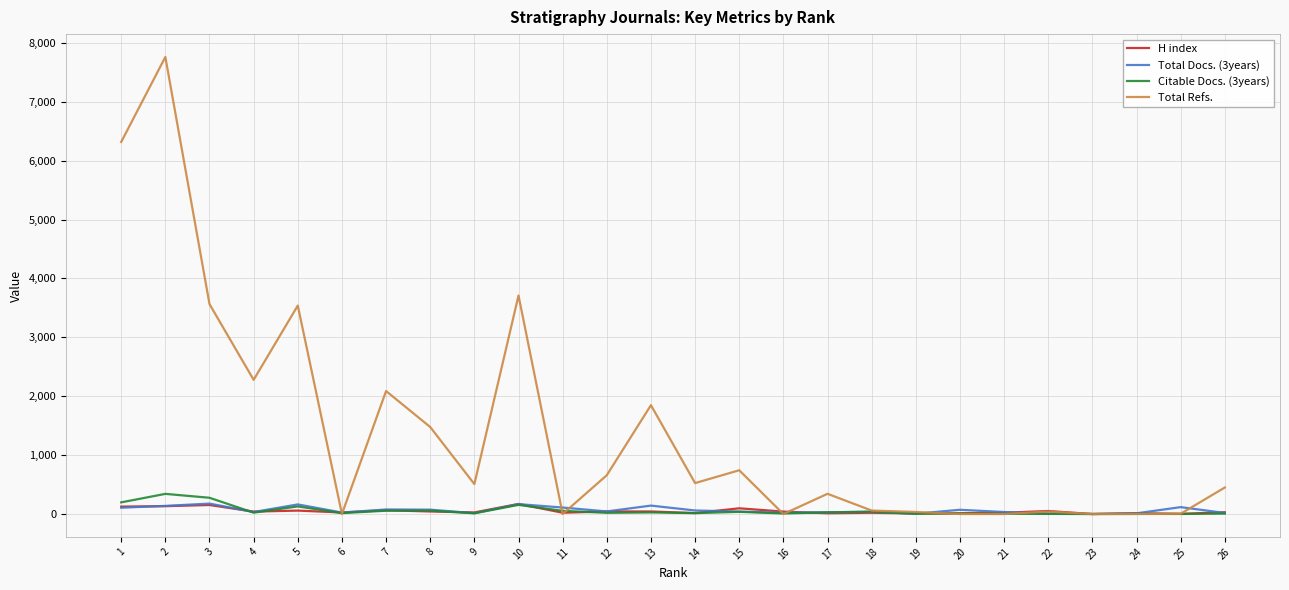

What is the spread (max minus min) of values at 26?

443